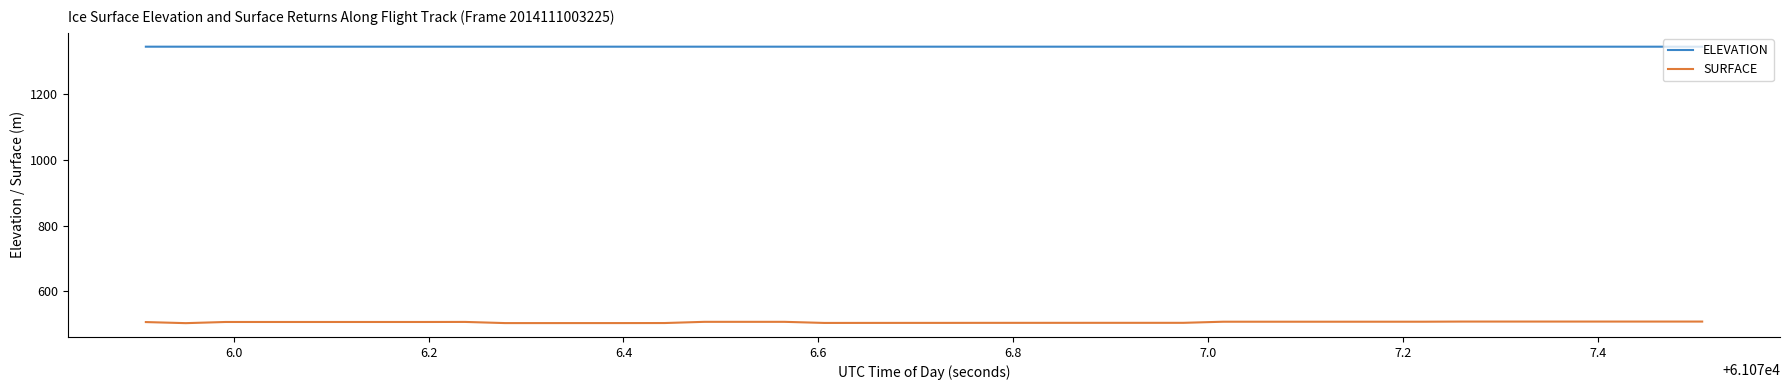

List the series in order of their peak value, highest first.

ELEVATION, SURFACE